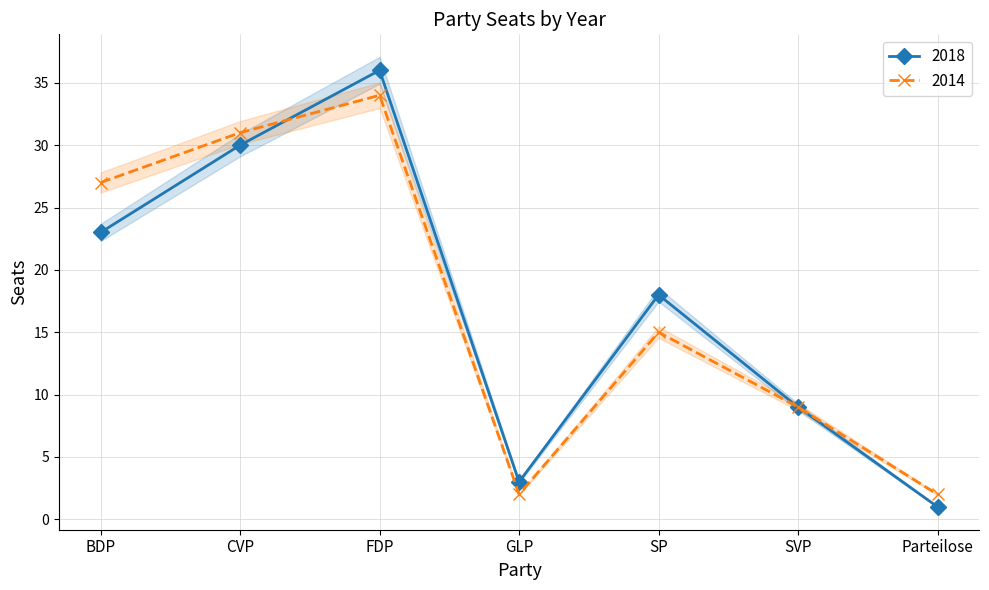

How many categories are shown in the chart?

7